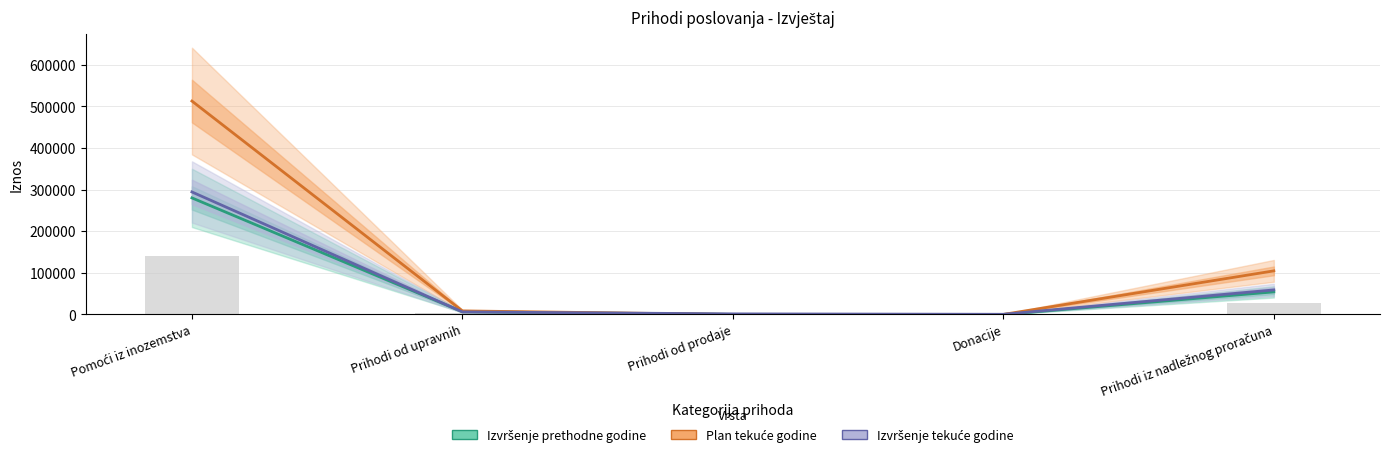

List the labels in order of Izvršenje tekuće godine value, smallest first.

Donacije, Prihodi od prodaje, Prihodi od upravnih, Prihodi iz nadležnog proračuna, Pomoći iz inozemstva